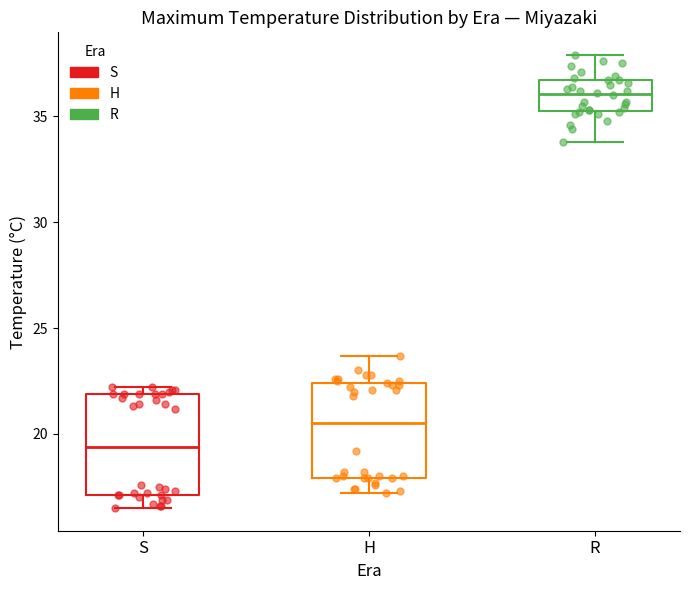

Where is the upper edge of the box for R on the y-axis? The values are not printed on the chart, so give them approximately, as read against the axis.

36.5